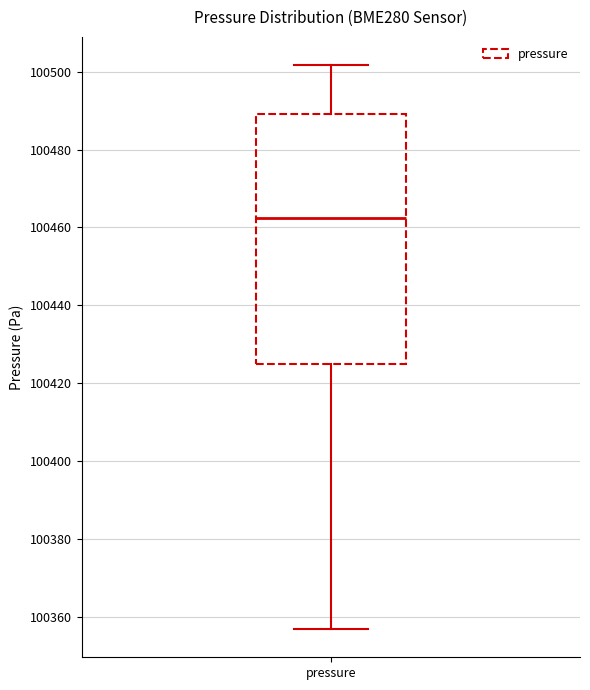

Read this box plot against the y-axis: the position of the median line, the range covered by the box, and the ends of both whiskers. The values are not printed on the chart, so give them approximately, as read against the axis.

median 100462, box 100424 to 100490, whiskers 100356 to 100502